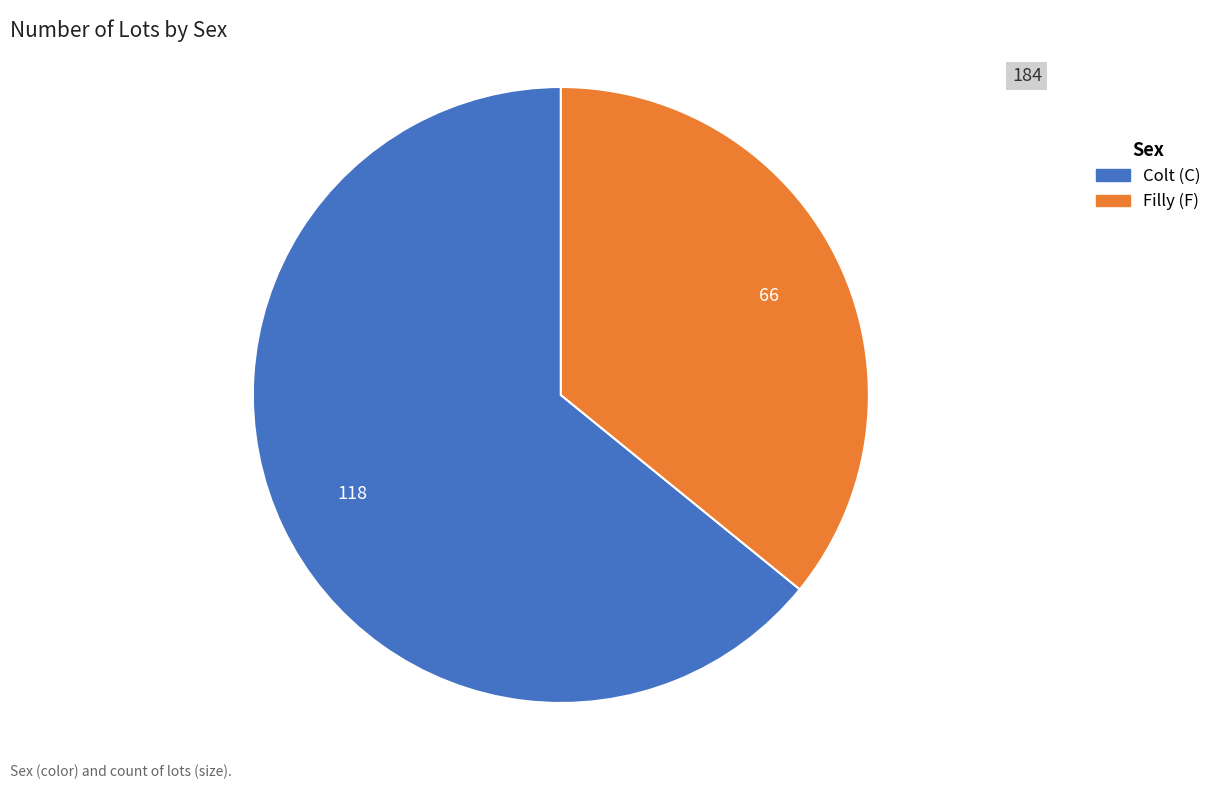

Does any single category account for the majority?

Yes